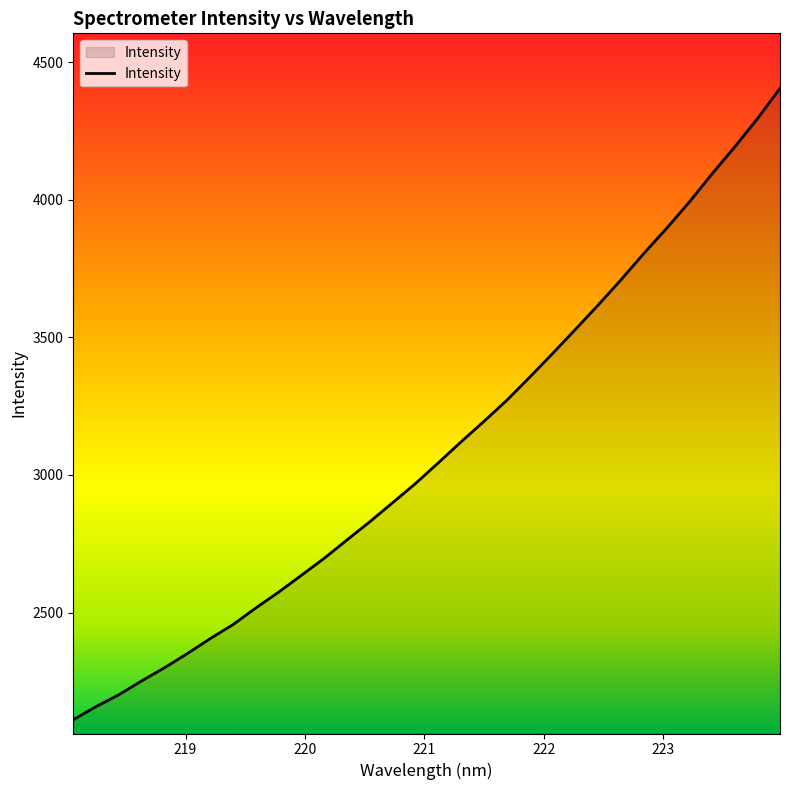

What is the difference between the maximum and minimum values?

2294.8